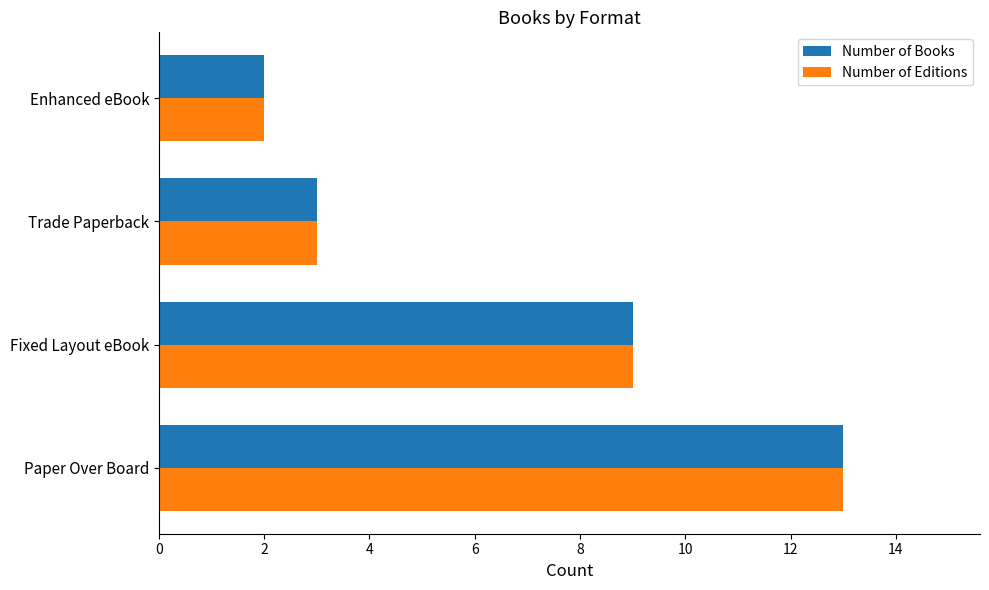

True or false: Number of Editions has a value of 5 at Fixed Layout eBook.

False